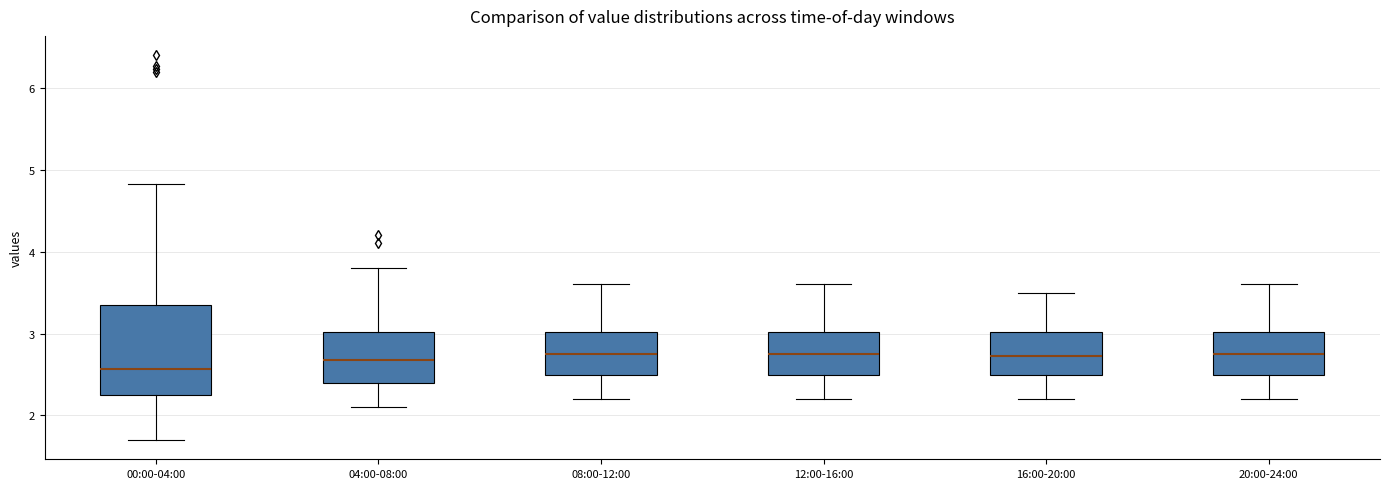

Reading left to right, read every box against the y-axis: the position of its median line, the range the box covers, and the ends of its whiskers. The values are not printed on the chart, so give them approximately, as read against the axis.

00:00-04:00: median 2.6, box 2.2 to 3.3, whiskers 1.7 to 4.8
04:00-08:00: median 2.7, box 2.4 to 3.0, whiskers 2.1 to 3.8
08:00-12:00: median 2.8, box 2.5 to 3.0, whiskers 2.2 to 3.6
12:00-16:00: median 2.8, box 2.5 to 3.0, whiskers 2.2 to 3.6
16:00-20:00: median 2.7, box 2.5 to 3.0, whiskers 2.2 to 3.5
20:00-24:00: median 2.8, box 2.5 to 3.0, whiskers 2.2 to 3.6